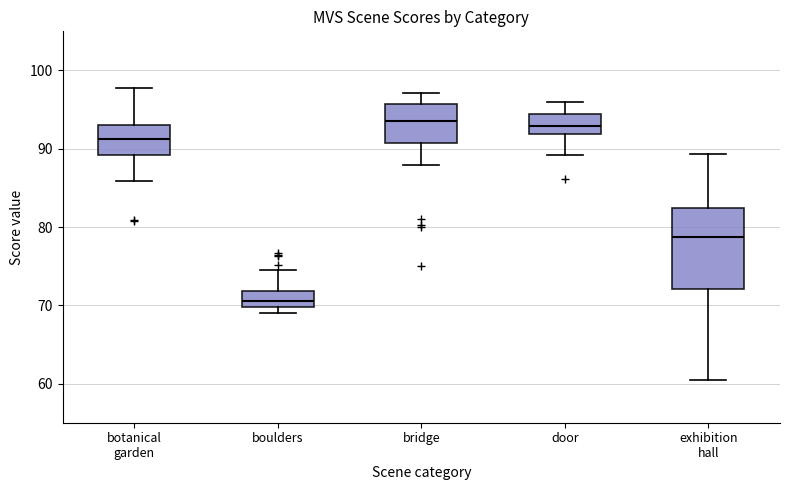

Reading left to right, transcribe this box plot: for each box, give where its median line is, the range the box spans, and where its two whiskers end, as read against the y-axis. The values are not printed on the chart, so give them approximately, as read against the axis.

botanical garden: median 91, box 89 to 93, whiskers 86 to 98
boulders: median 71, box 70 to 72, whiskers 69 to 75
bridge: median 94, box 91 to 96, whiskers 88 to 97
door: median 93, box 92 to 94, whiskers 89 to 96
exhibition hall: median 79, box 72 to 82, whiskers 60 to 89